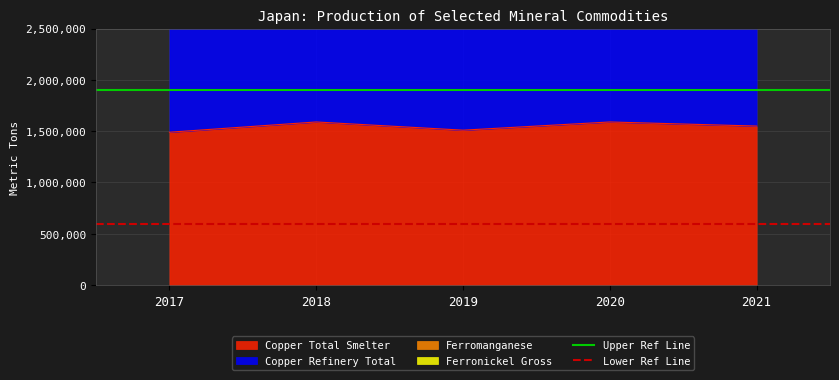

At how many categories does at least one series exceed 1874241?

2